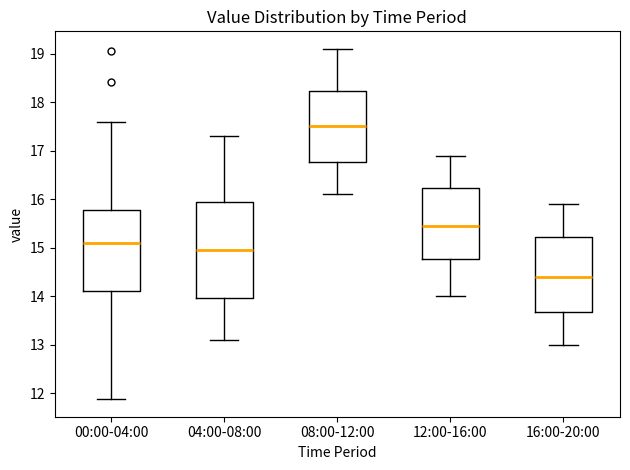

Where does the median line of the box for 00:00-04:00 sit on the y-axis? The values are not printed on the chart, so give them approximately, as read against the axis.

15.1